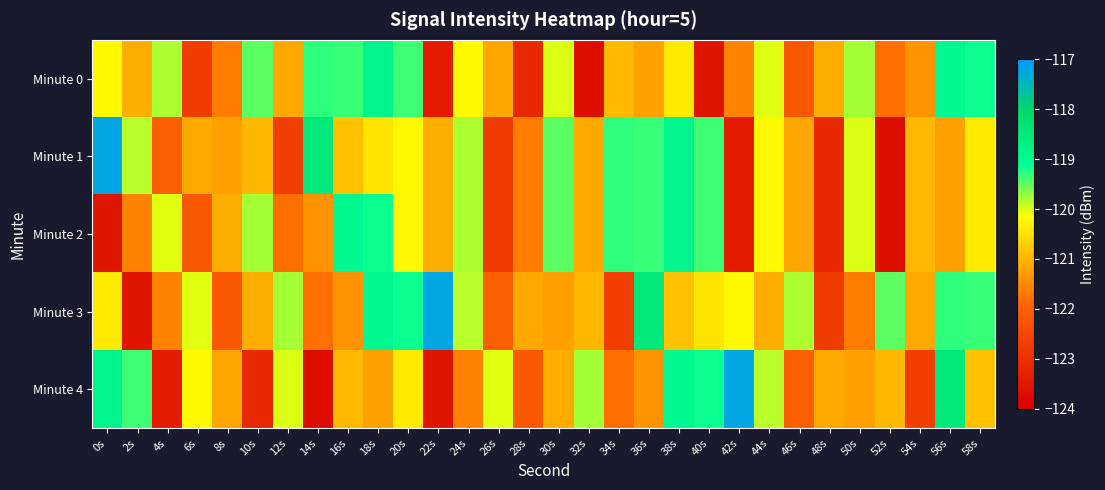

Reading left to right, transcribe all the data shown in this chart.

Minute 0: 0s=-120.2	2s=-121.1	4s=-119.8	6s=-122.8	8s=-121.6	10s=-119.5	12s=-121.1	14s=-119.3	16s=-119.3	18s=-118.8	20s=-119.4	22s=-123.4	24s=-120.2	26s=-121.1	28s=-123.1	30s=-120.0	32s=-123.7	34s=-120.9	36s=-121.2	38s=-120.4	40s=-123.5	42s=-121.6	44s=-120.0	46s=-122.2	48s=-121.1	50s=-119.8	52s=-121.8	54s=-121.4	56s=-118.9	58s=-119.2
Minute 1: 0s=-117.2	2s=-119.9	4s=-122.0	6s=-121.1	8s=-121.2	10s=-121.0	12s=-122.7	14s=-118.5	16s=-120.8	18s=-120.5	20s=-120.2	22s=-121.1	24s=-119.8	26s=-122.8	28s=-121.6	30s=-119.5	32s=-121.1	34s=-119.3	36s=-119.3	38s=-118.8	40s=-119.4	42s=-123.4	44s=-120.2	46s=-121.1	48s=-123.1	50s=-120.0	52s=-123.7	54s=-120.9	56s=-121.2	58s=-120.4
Minute 2: 0s=-123.5	2s=-121.6	4s=-120.0	6s=-122.2	8s=-121.1	10s=-119.8	12s=-121.8	14s=-121.4	16s=-118.9	18s=-119.2	20s=-120.2	22s=-121.1	24s=-119.8	26s=-122.8	28s=-121.6	30s=-119.5	32s=-121.1	34s=-119.3	36s=-119.3	38s=-118.8	40s=-119.4	42s=-123.4	44s=-120.2	46s=-121.1	48s=-123.1	50s=-120.0	52s=-123.7	54s=-120.9	56s=-121.2	58s=-120.4
Minute 3: 0s=-120.4	2s=-123.5	4s=-121.6	6s=-120.0	8s=-122.2	10s=-121.1	12s=-119.8	14s=-121.8	16s=-121.4	18s=-118.9	20s=-119.2	22s=-117.2	24s=-119.9	26s=-122.0	28s=-121.1	30s=-121.2	32s=-121.0	34s=-122.7	36s=-118.5	38s=-120.8	40s=-120.5	42s=-120.2	44s=-121.1	46s=-119.8	48s=-122.8	50s=-121.6	52s=-119.5	54s=-121.1	56s=-119.3	58s=-119.3
Minute 4: 0s=-118.8	2s=-119.4	4s=-123.4	6s=-120.2	8s=-121.1	10s=-123.1	12s=-120.0	14s=-123.7	16s=-120.9	18s=-121.2	20s=-120.4	22s=-123.5	24s=-121.6	26s=-120.0	28s=-122.2	30s=-121.1	32s=-119.8	34s=-121.8	36s=-121.4	38s=-118.9	40s=-119.2	42s=-117.2	44s=-119.9	46s=-122.0	48s=-121.1	50s=-121.2	52s=-121.0	54s=-122.7	56s=-118.5	58s=-120.8